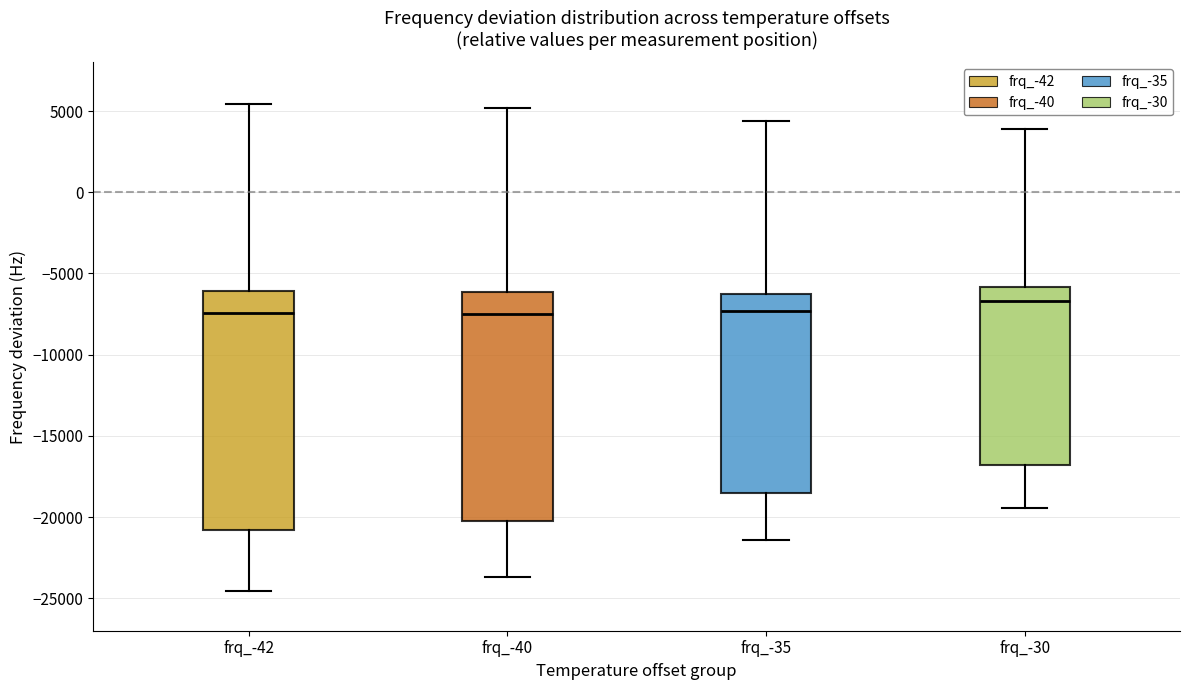

Reading left to right, transcribe this box plot: for each box, give where its median line is, the range the box spans, and where its two whiskers end, as read against the y-axis. The values are not printed on the chart, so give them approximately, as read against the axis.

frq_-42: median -7500, box -21000 to -6000, whiskers -24500 to 5500
frq_-40: median -7500, box -20000 to -6000, whiskers -23500 to 5000
frq_-35: median -7500, box -18500 to -6500, whiskers -21500 to 4500
frq_-30: median -6500, box -17000 to -6000, whiskers -19500 to 4000